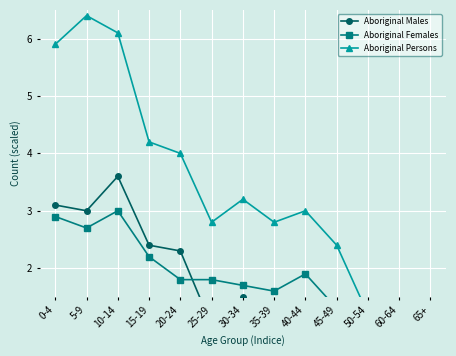

Which label corresponds to the smallest value in the chart?

60-64